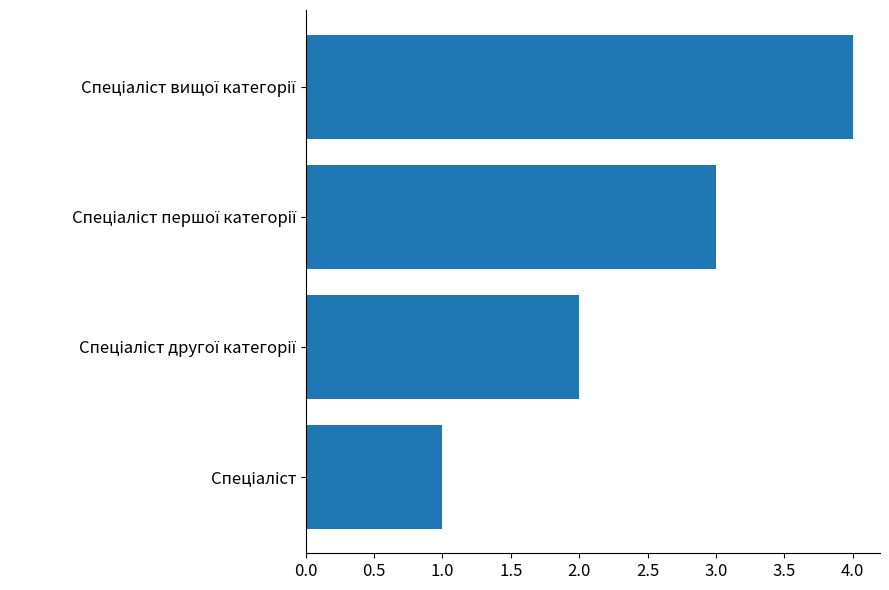

What is the difference between the maximum and minimum values?

3